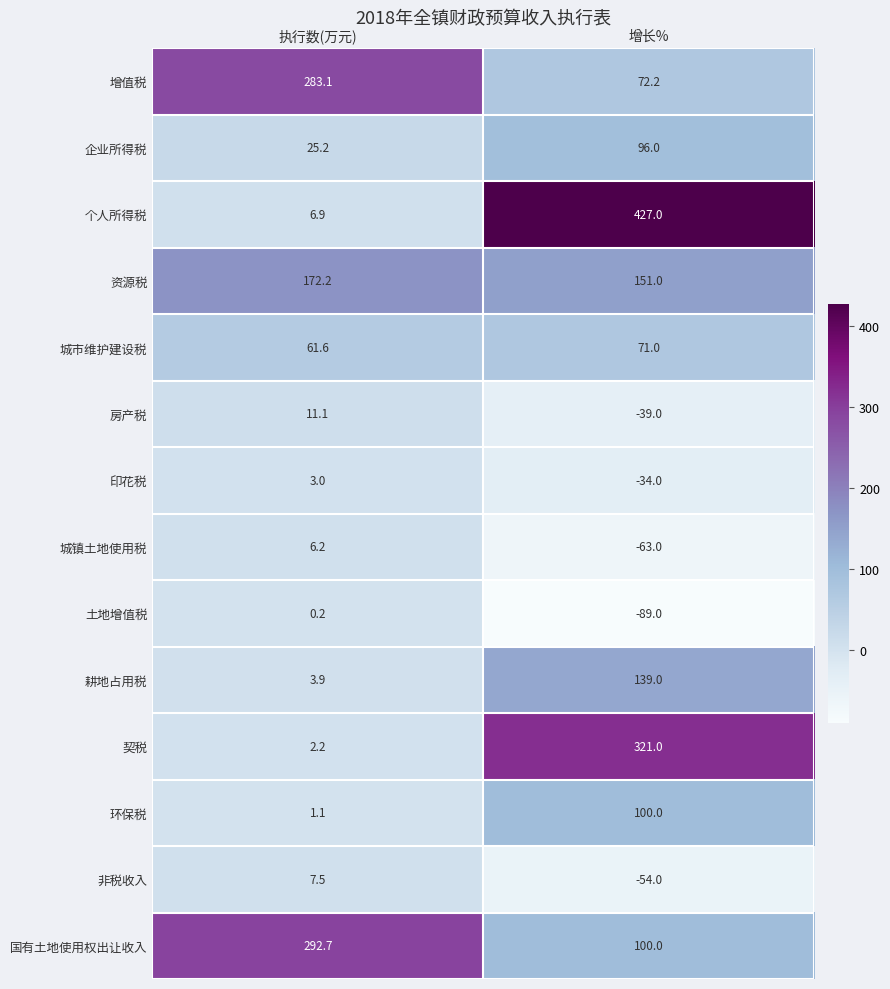

Which series has the largest range (max minus min)?

个人所得税